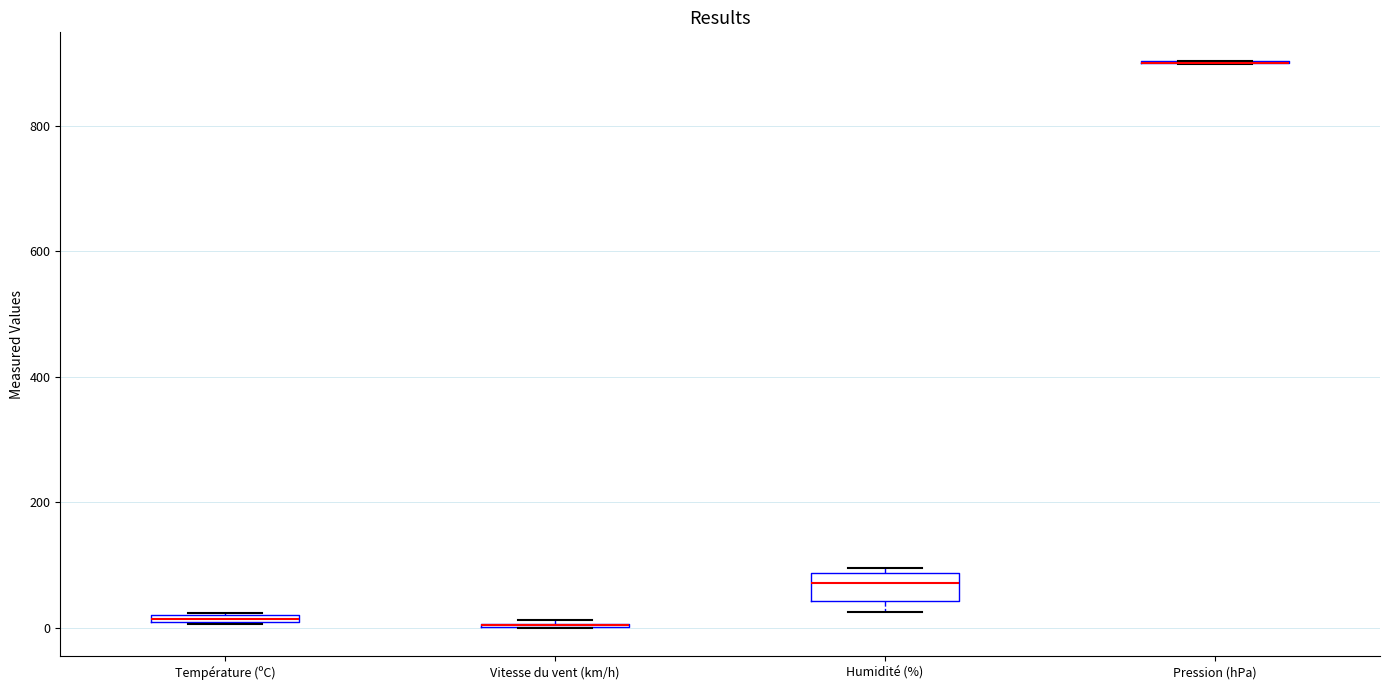

Which box is the tallest, from its lower edge to its upper edge?

Humidité (%)